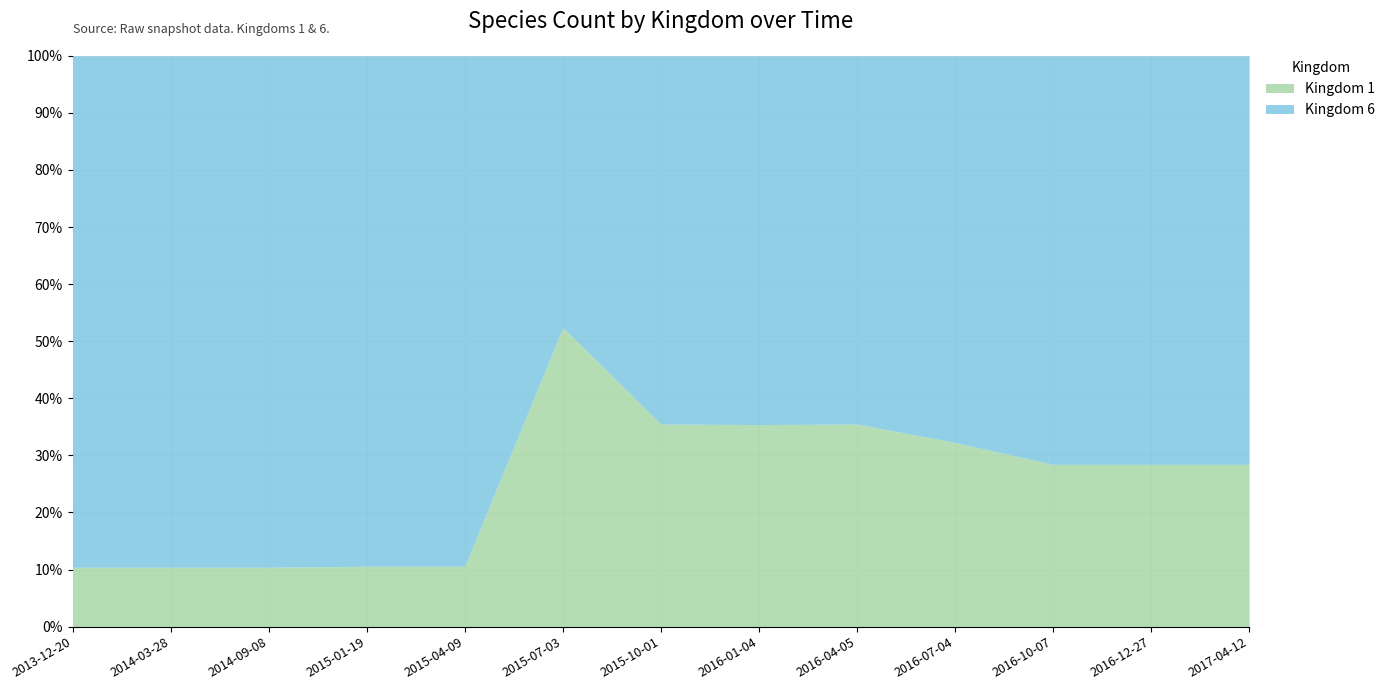

What is the average value of the Kingdom 1 series?

25.3